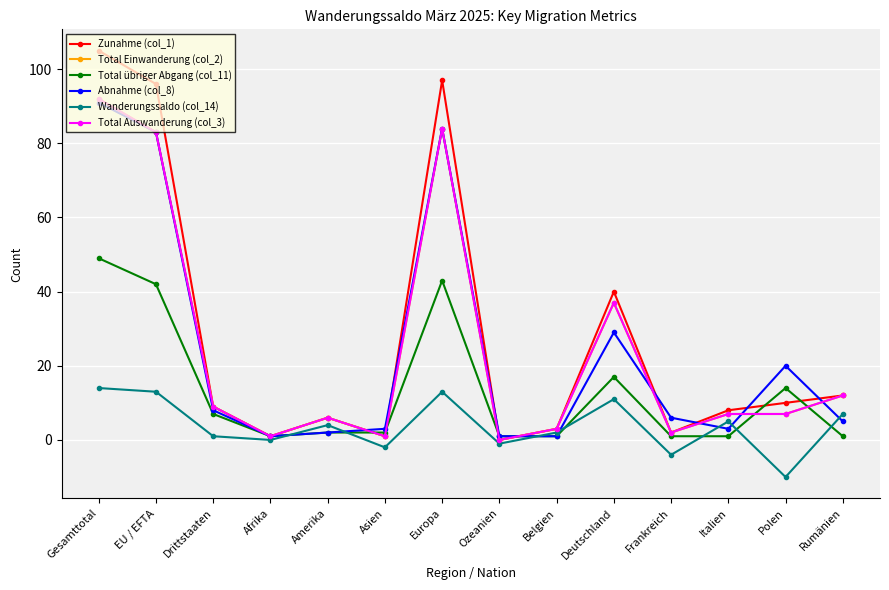

At which category does the chart reach its minimum across all series?

Polen